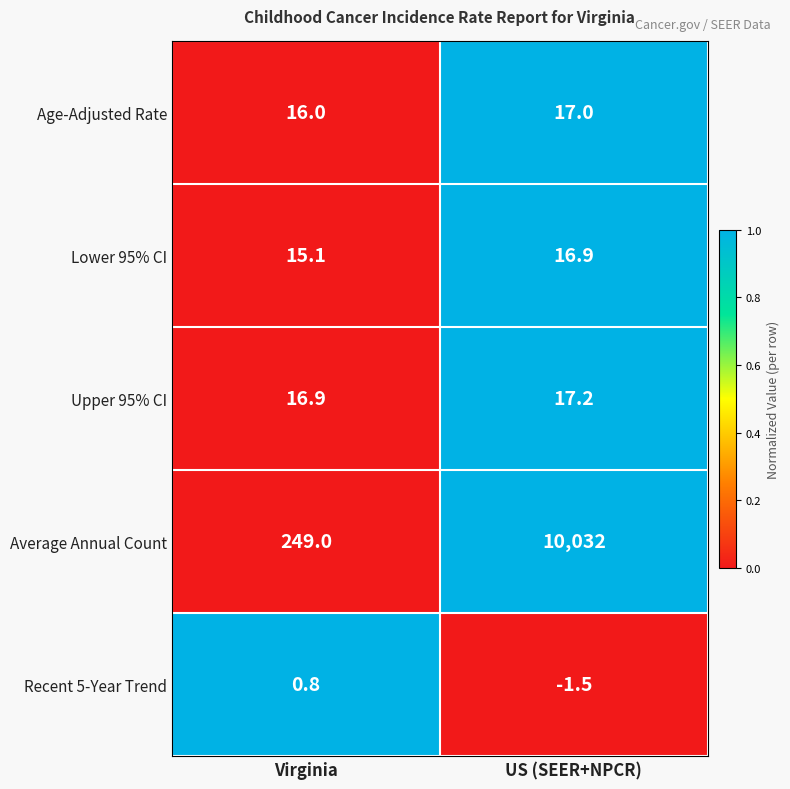

What is the sum of the Average Annual Count values at Virginia and US (SEER+NPCR)?

10281.0